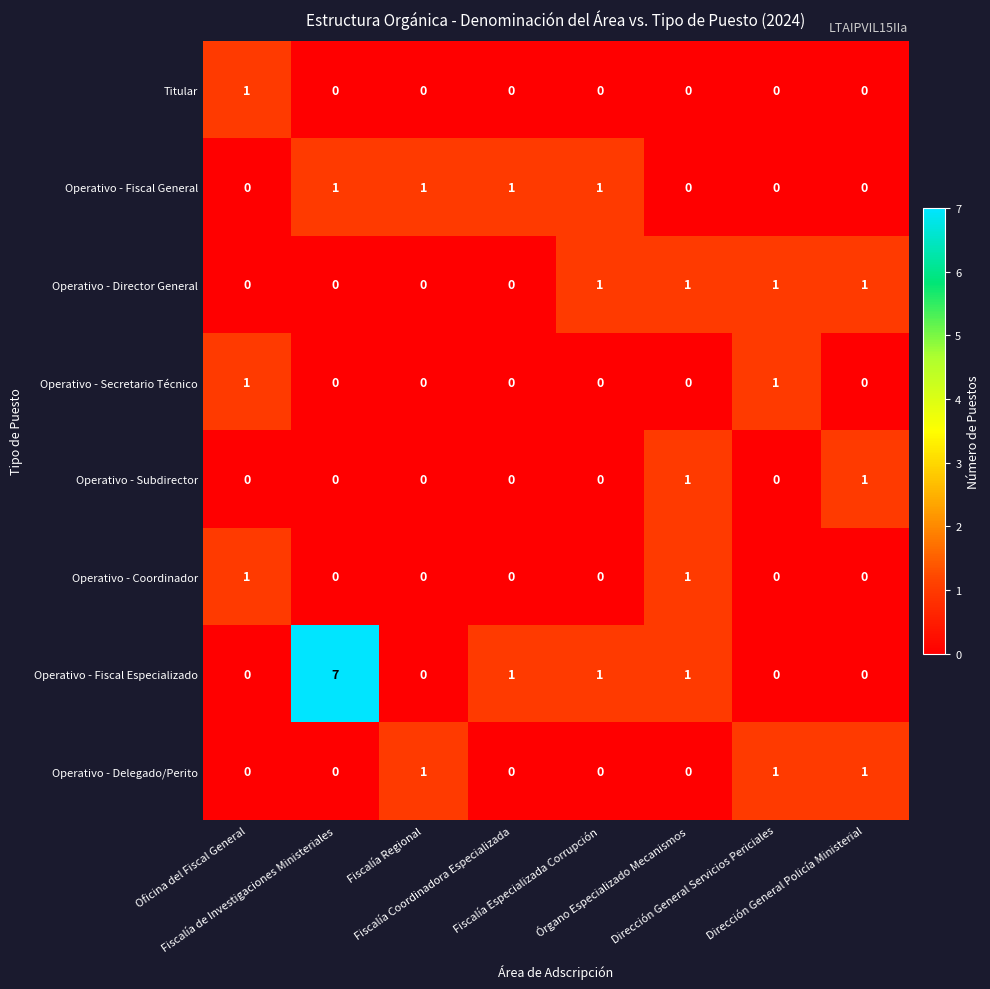

How many Operativo - Director General values are between 0 and 1?

8